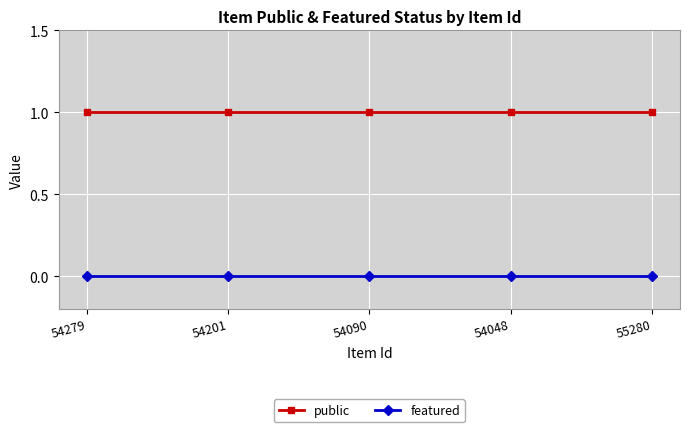

The public series shows 1 at 55280. True or false?

True